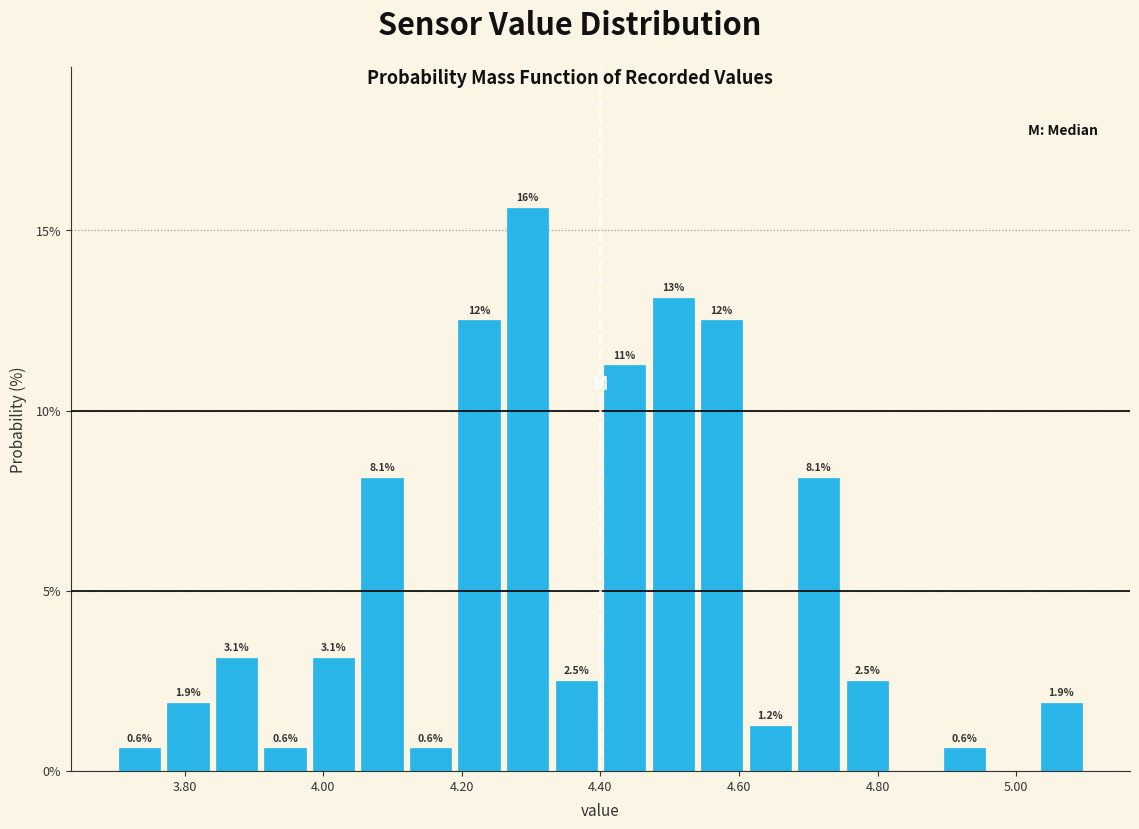

Around what value on the x-axis is the tallest bar? Give the approximate position of its centre, as read against the axis.

4.30